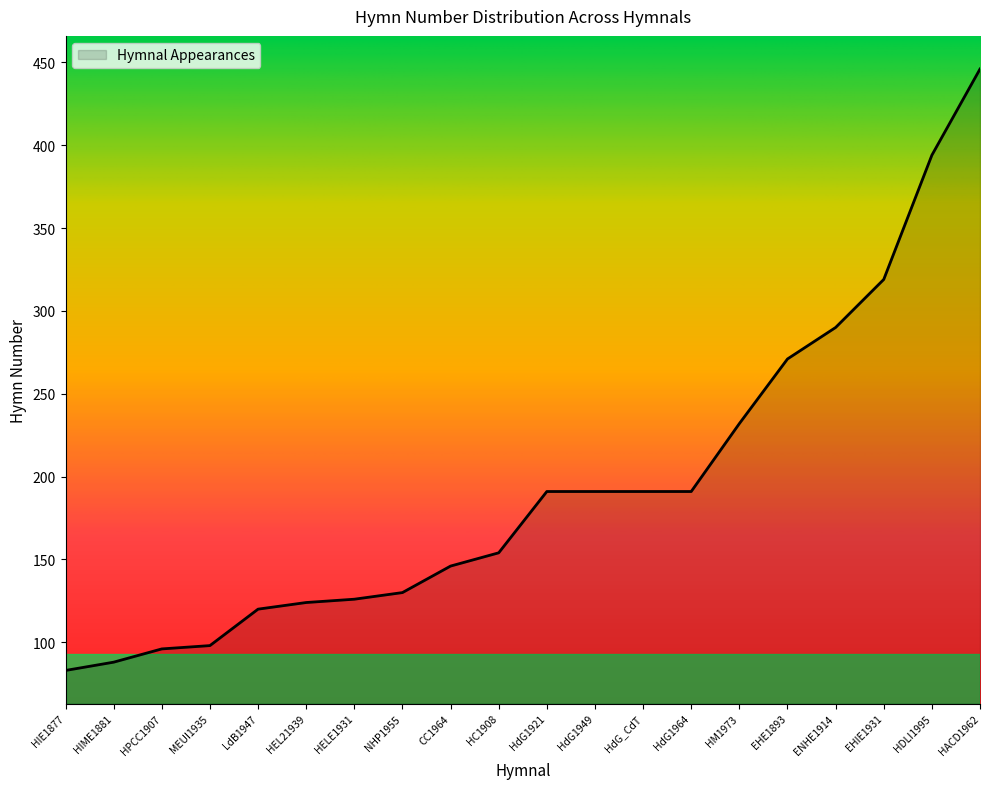

Which label corresponds to the largest value in the chart?

HACD1962